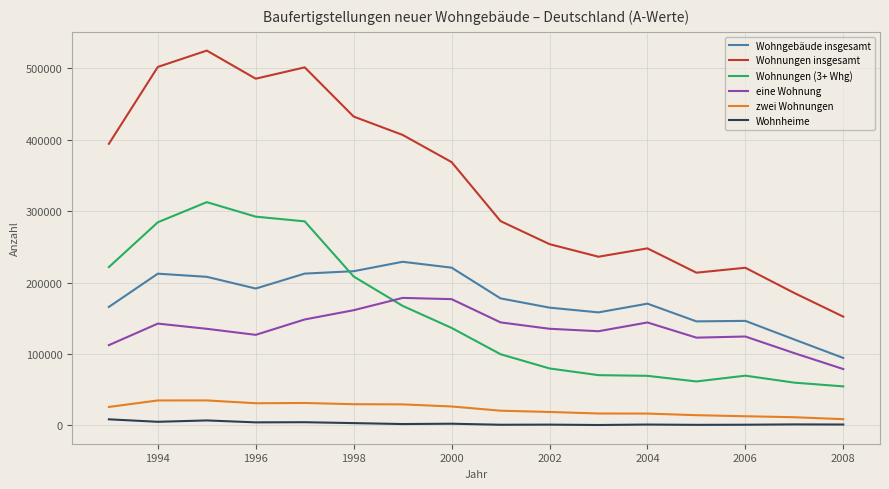

Rank the series by their maximum value, from highest to lowest.

Wohnungen insgesamt, Wohnungen (3+ Whg), Wohngebäude insgesamt, eine Wohnung, zwei Wohnungen, Wohnheime